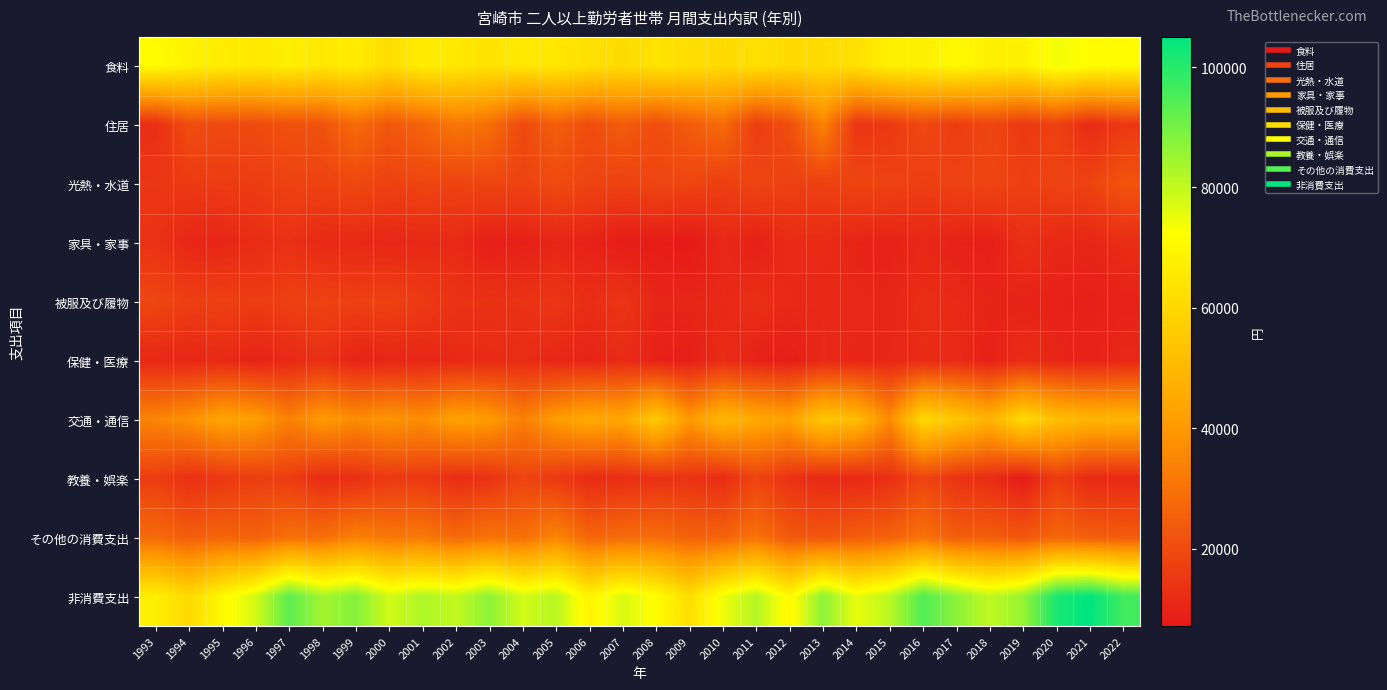

Which series has the widest spread of values?

非消費支出